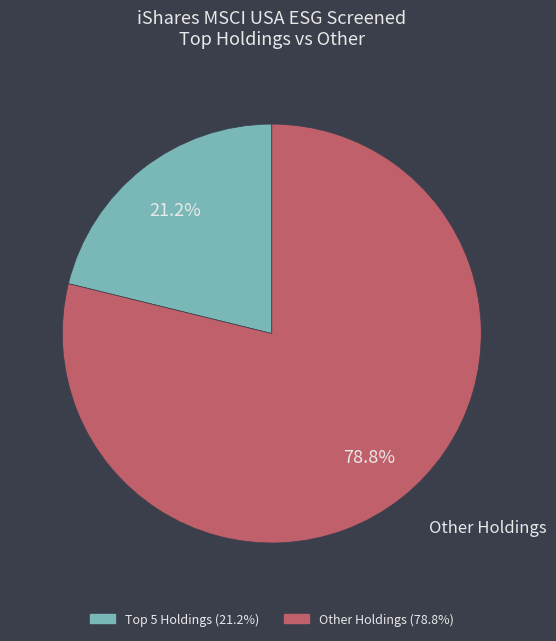

Which category has the biggest portion of the pie?

Other Holdings